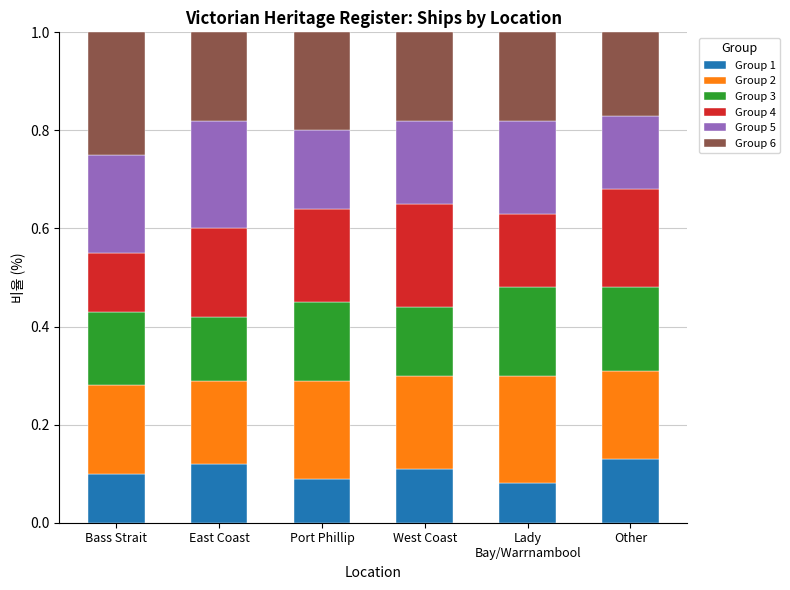

What is the total value across all series at West Coast?

1.0